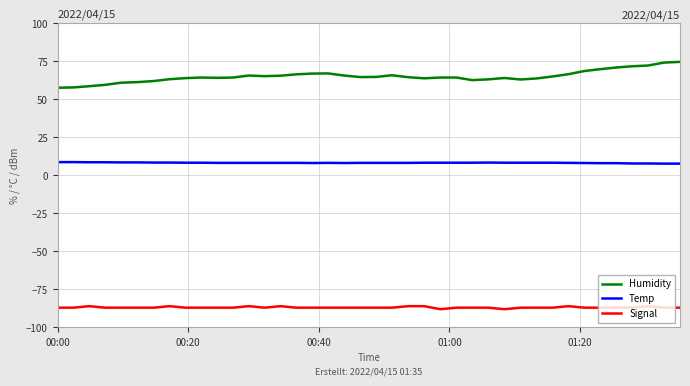

List the series in order of their peak value, highest first.

Humidity, Temp, Signal